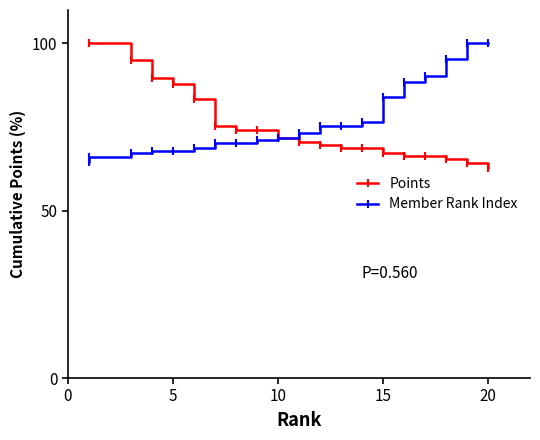

After their last crossing, which series has the higher values: Member Rank Index or Points?

Member Rank Index